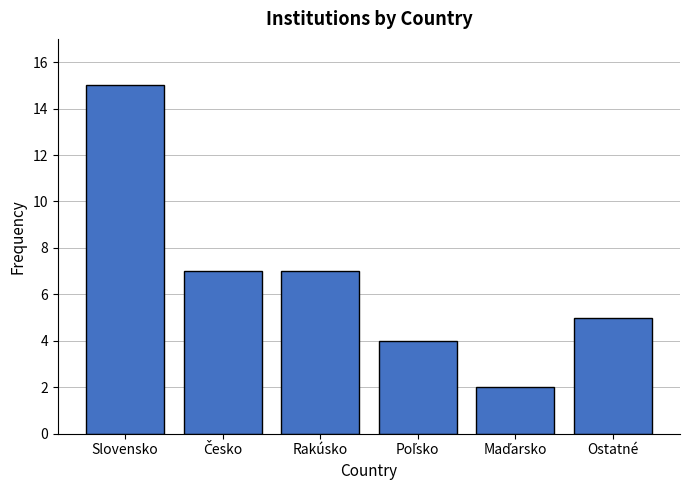

True or false: the data shows 8 at Ostatné.

False